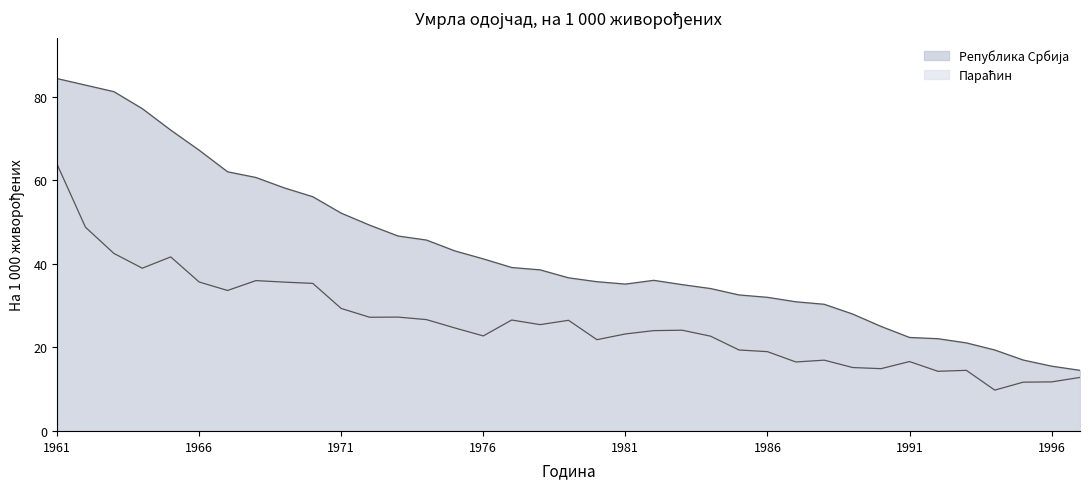

What is the sum of all values?

1579.8